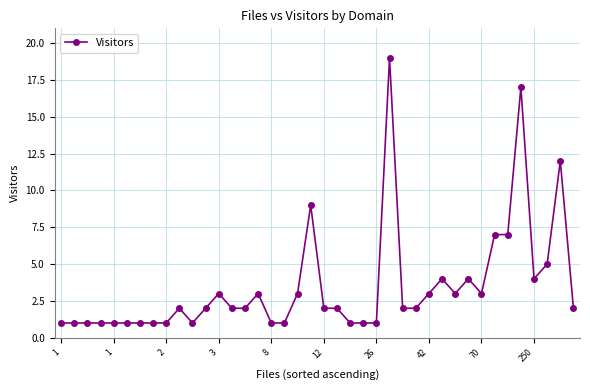

What is the maximum value shown in the chart?

19